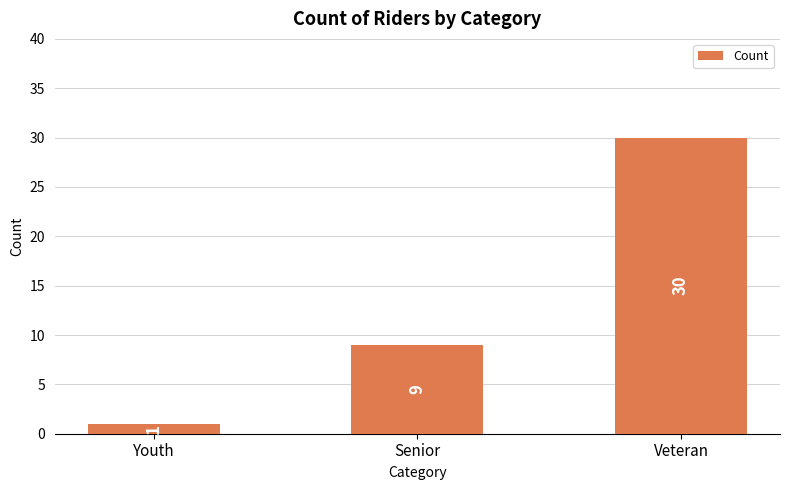

The value at Senior is 9. True or false?

True